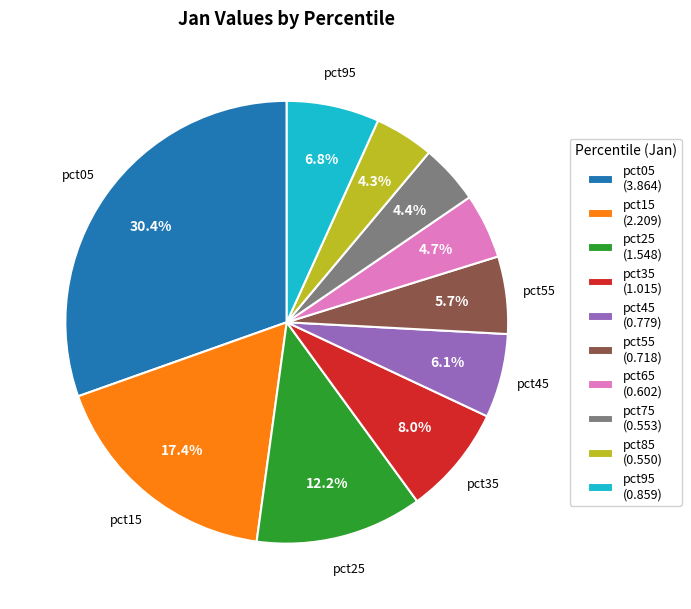

The pct45 slice represents 6% of the pie. True or false?

True